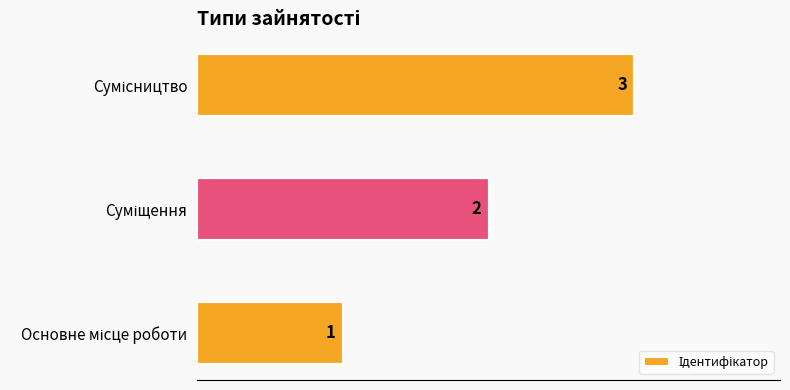

What is the maximum value shown in the chart?

3